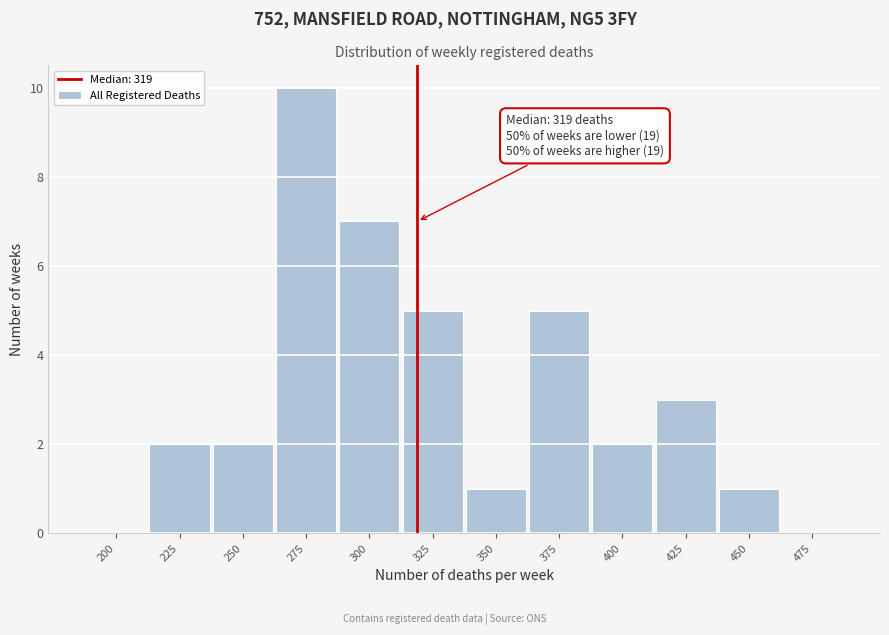

Reading left to right, list all the values displayed in this chart.

200=0	225=2	250=2	275=10	300=7	325=5	350=1	375=5	400=2	425=3	450=1	475=0